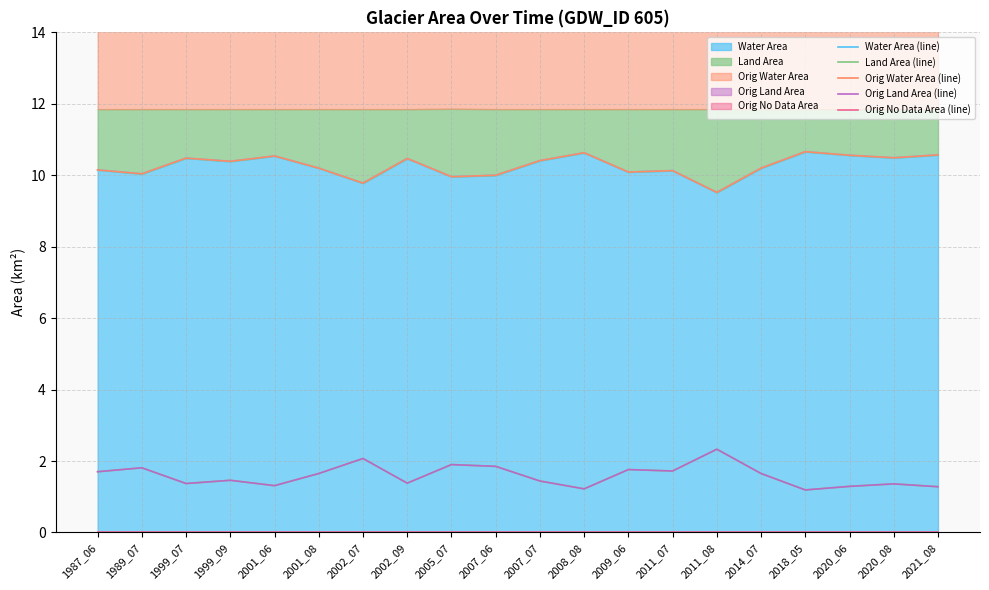

Which series has the largest total across all categories?

Water Area (line)